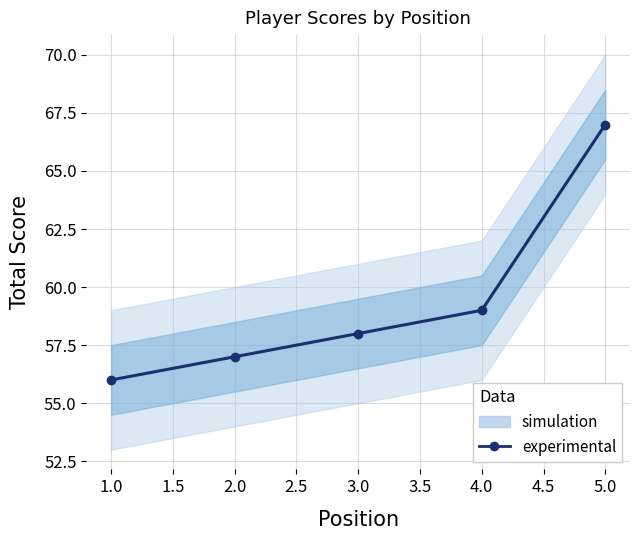

What is the sum of all values?

297